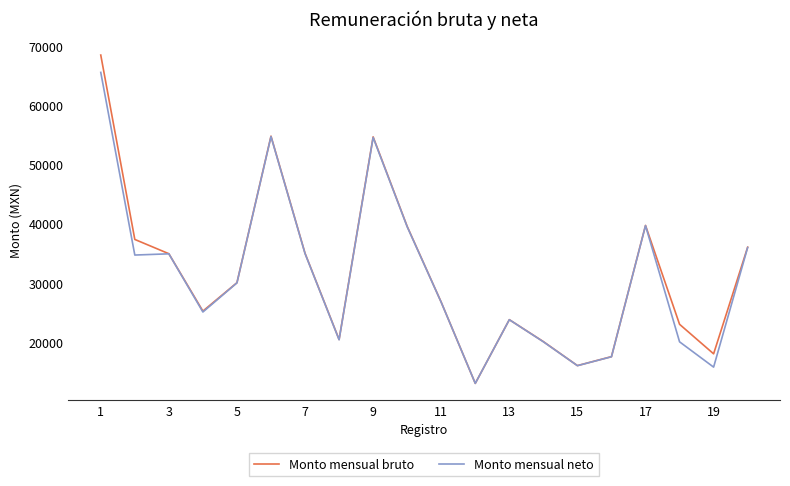

Is this an area chart (filled region under the line)?

No